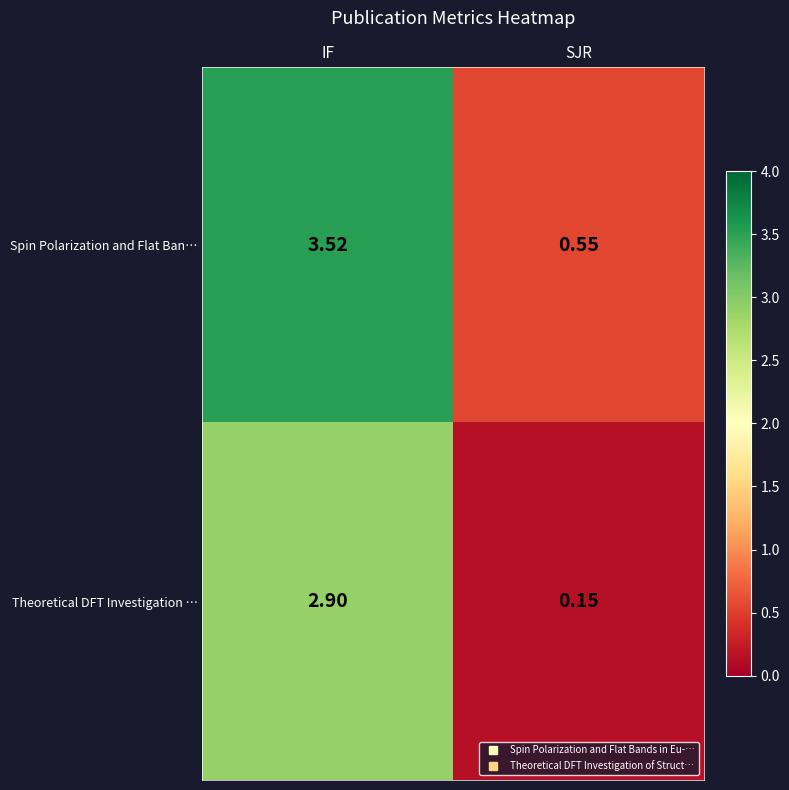

Rank the series by their average value, from highest to lowest.

Spin Polarization and Flat Ban…, Theoretical DFT Investigation …